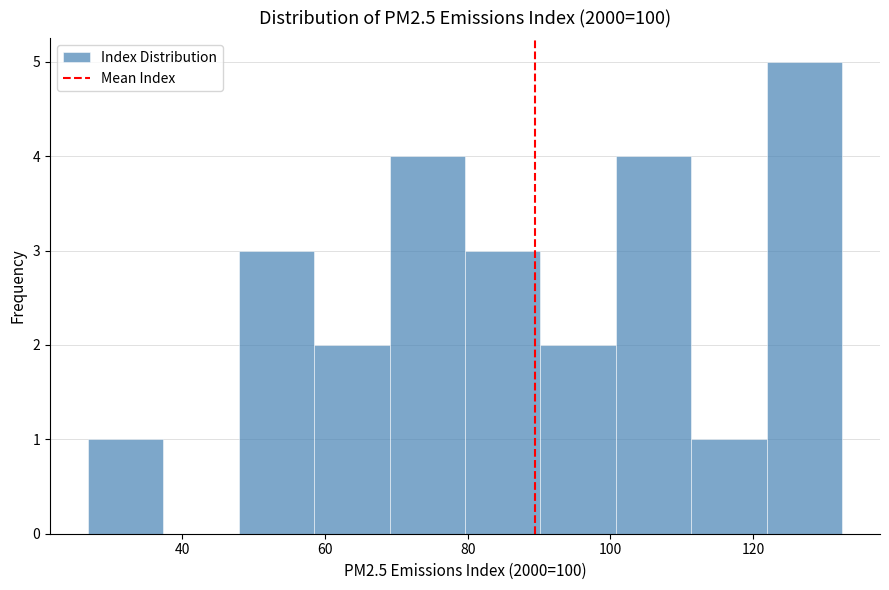

Which range on the x-axis has the tallest bar?

122 to 132